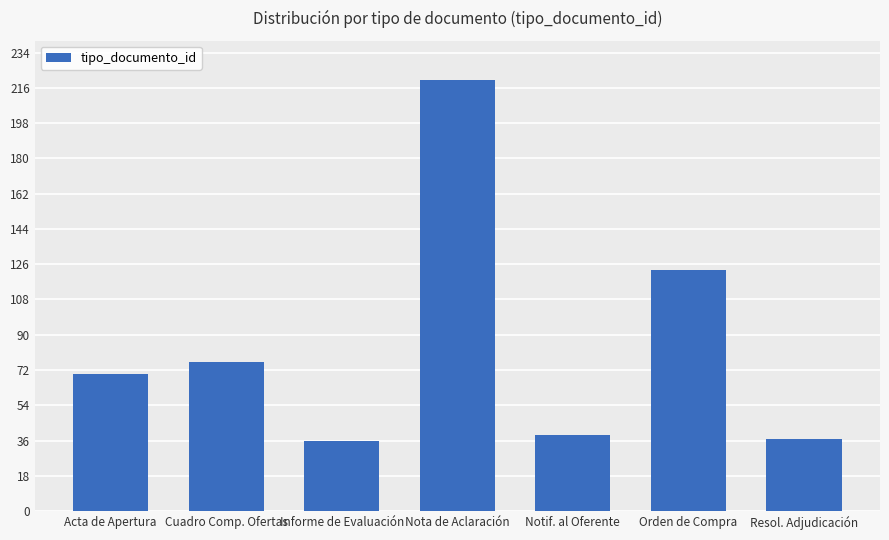

Reading left to right, list all the values displayed in this chart.

70	76	36	220	39	123	37